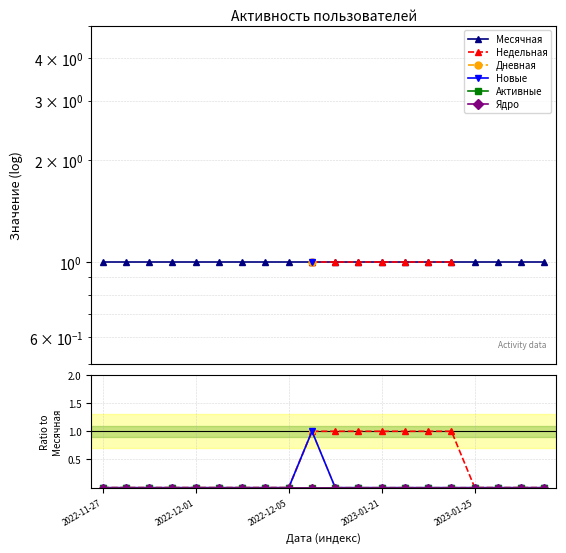

At which category is the sum across all series the highest?

9